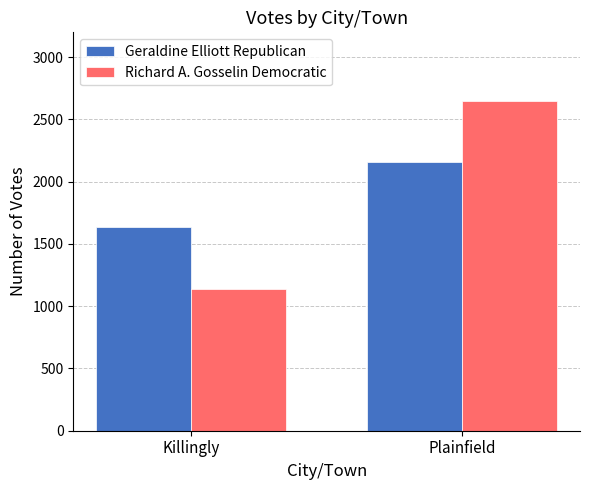

How many categories are shown in the chart?

2